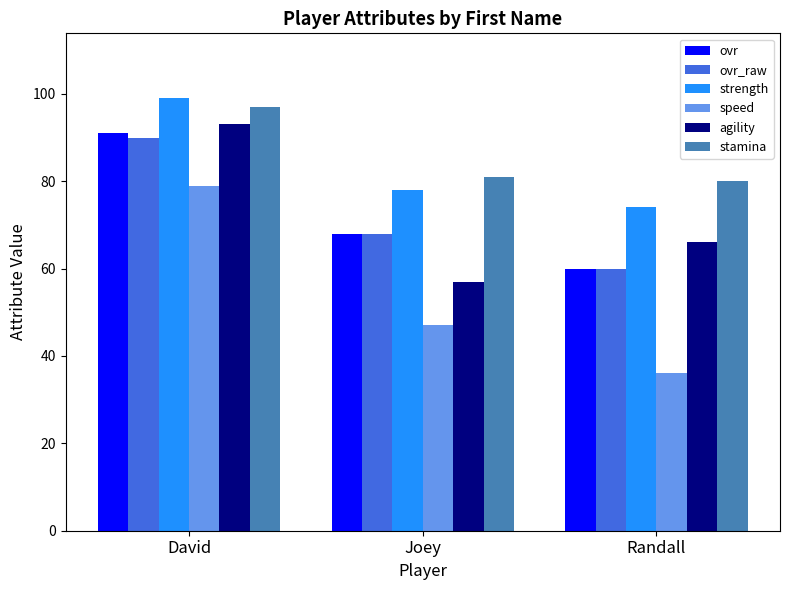

Is it true that agility equals 66 at Randall?

True